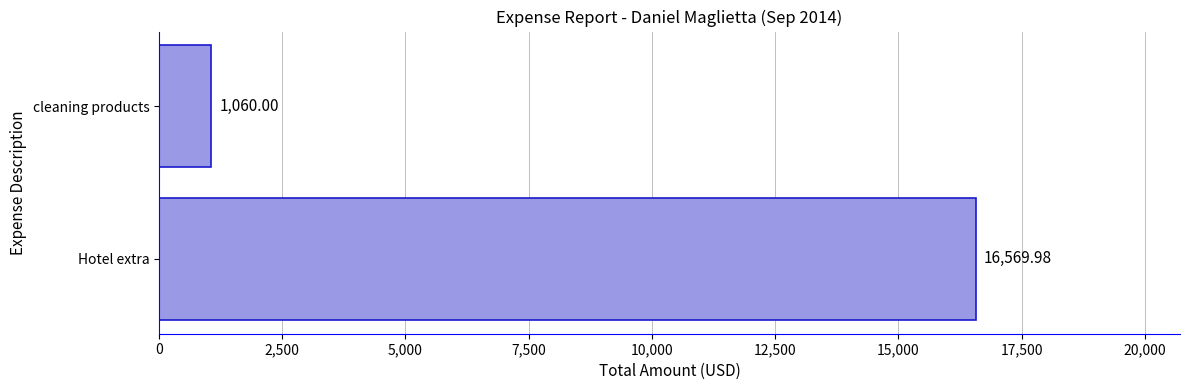

Rank the categories by value from lowest to highest.

cleaning products, Hotel extra